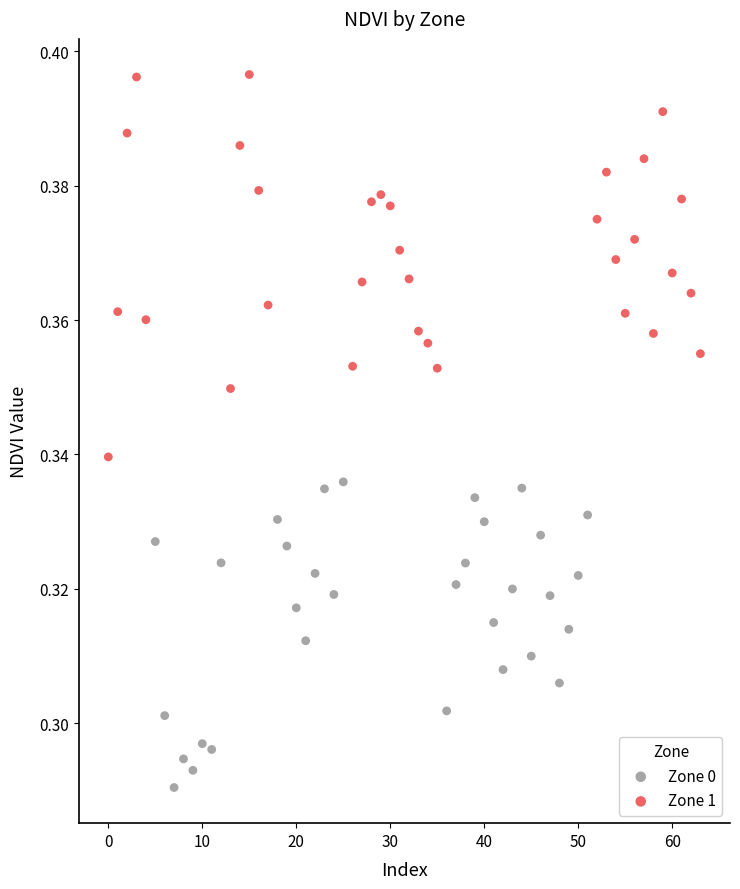

Which series reaches the maximum Y coordinate?

Zone 1